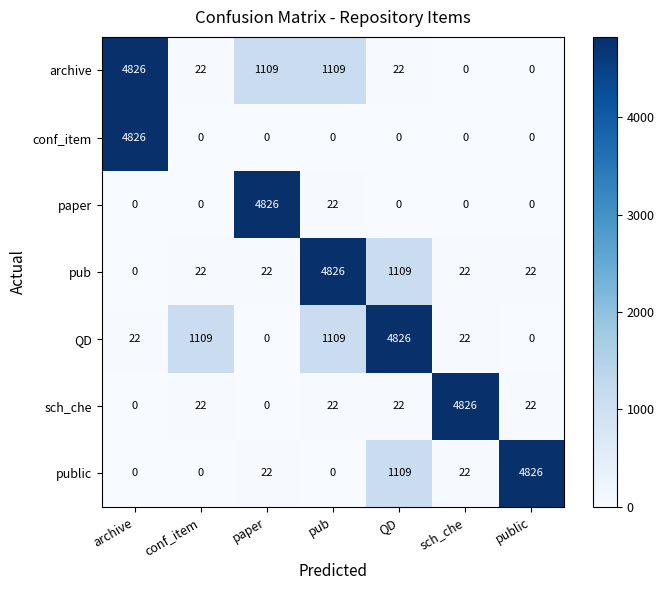

Read the QD value at conf_item.

1109